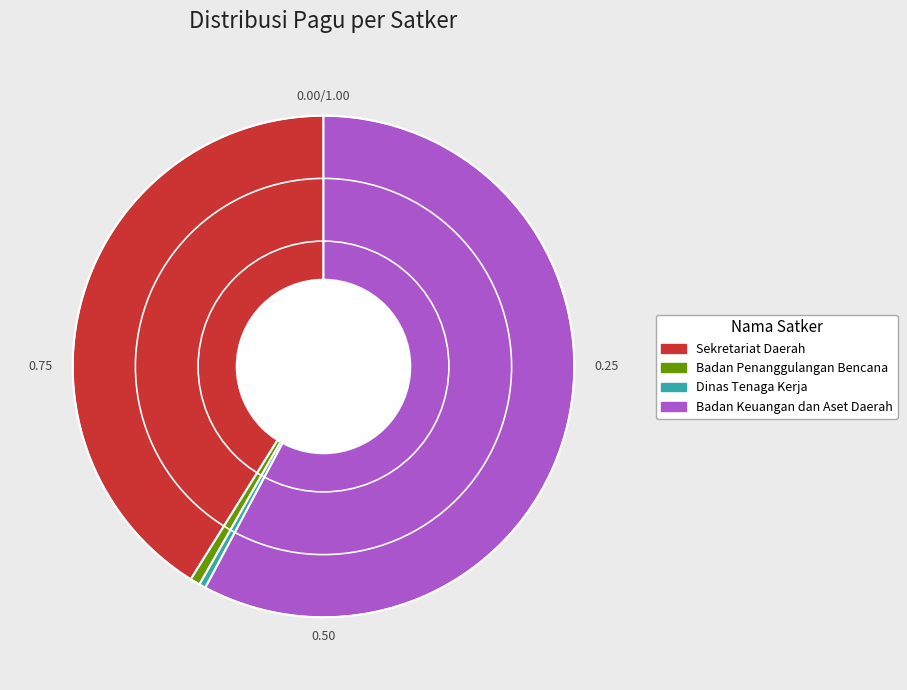

Which category has the biggest portion of the pie?

Badan Keuangan dan Aset Daerah